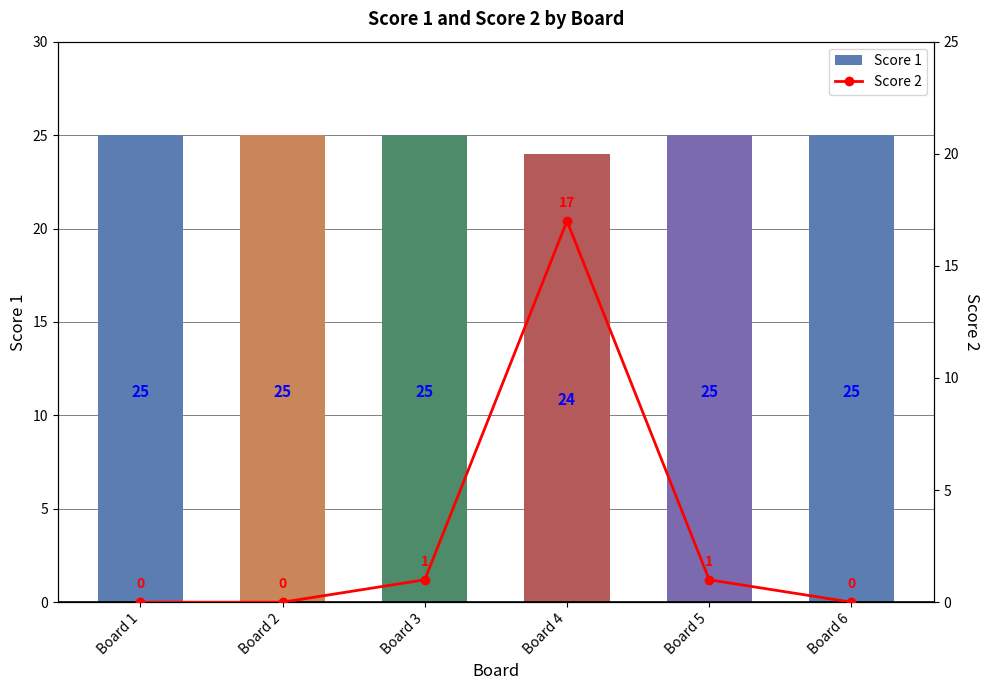

List the series in order of their peak value, lowest first.

Score 2, Score 1